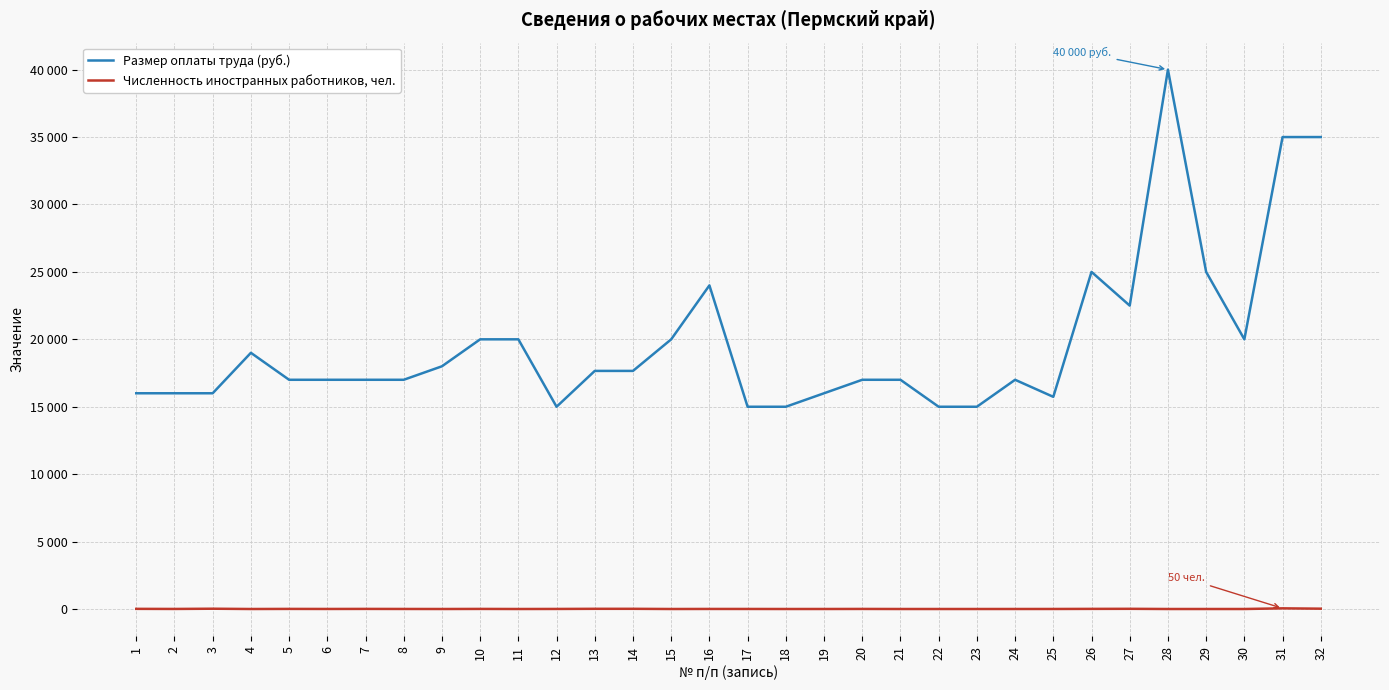

Which series has the widest spread of values?

Размер оплаты труда (руб.)